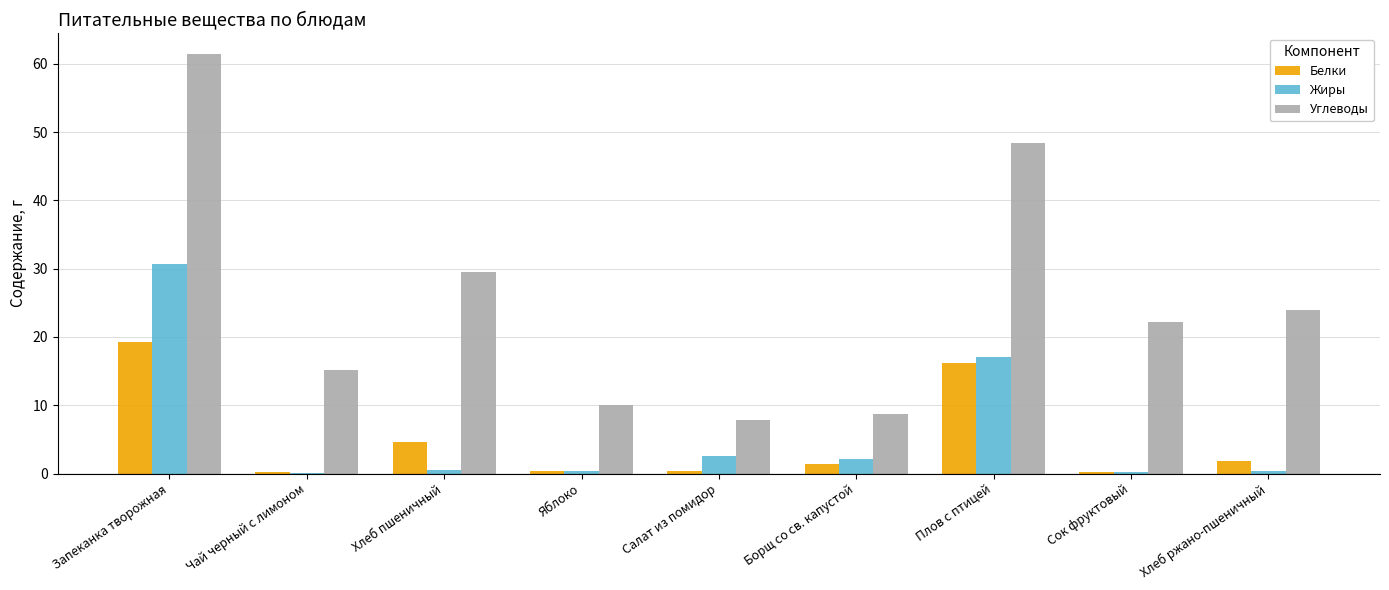

What is the maximum value shown in the chart?

61.4